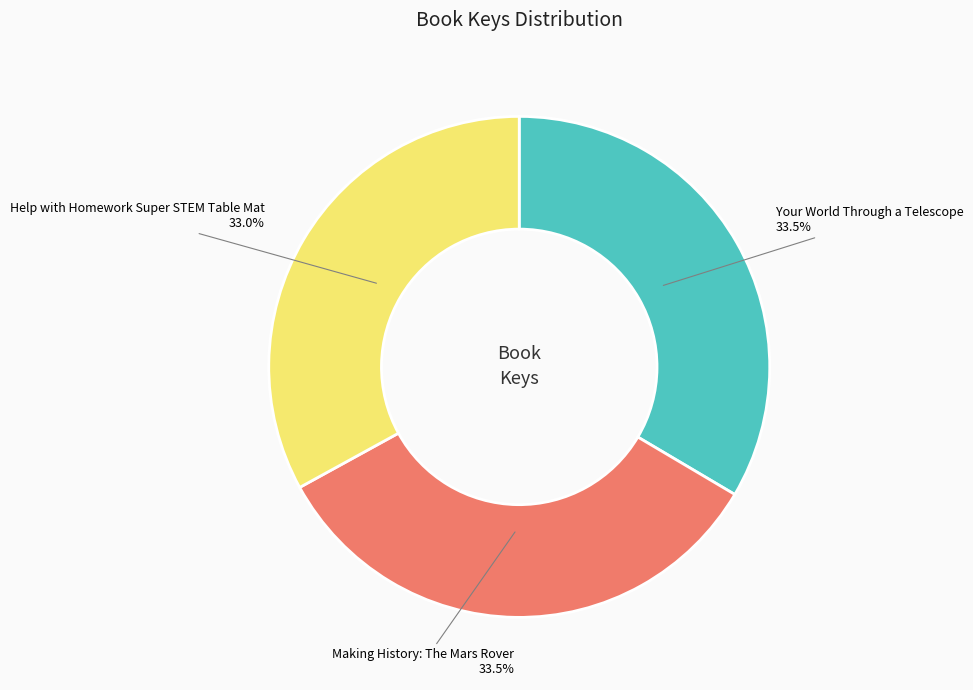

Is there any slice that represents more than half of the pie?

No